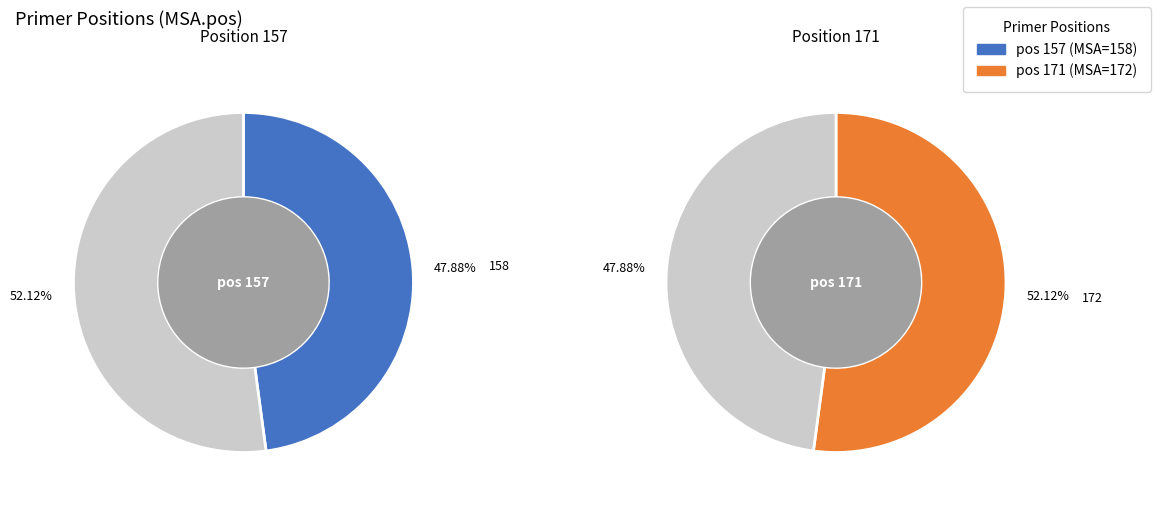

Does any single category account for the majority?

Yes